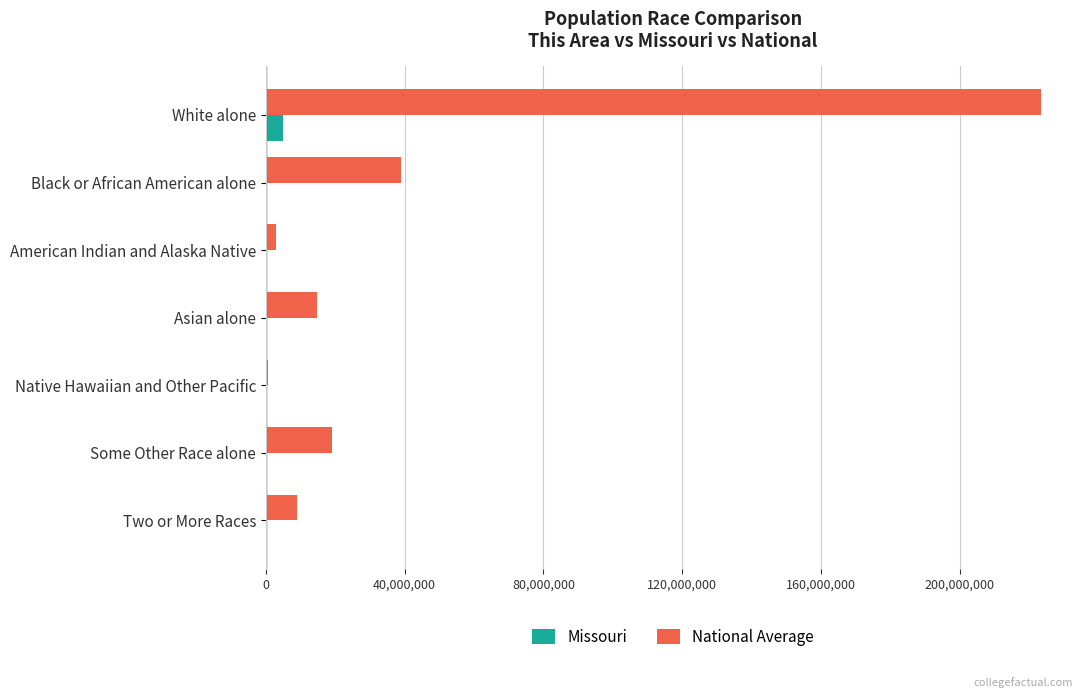

Which label corresponds to the largest value in the chart?

White alone